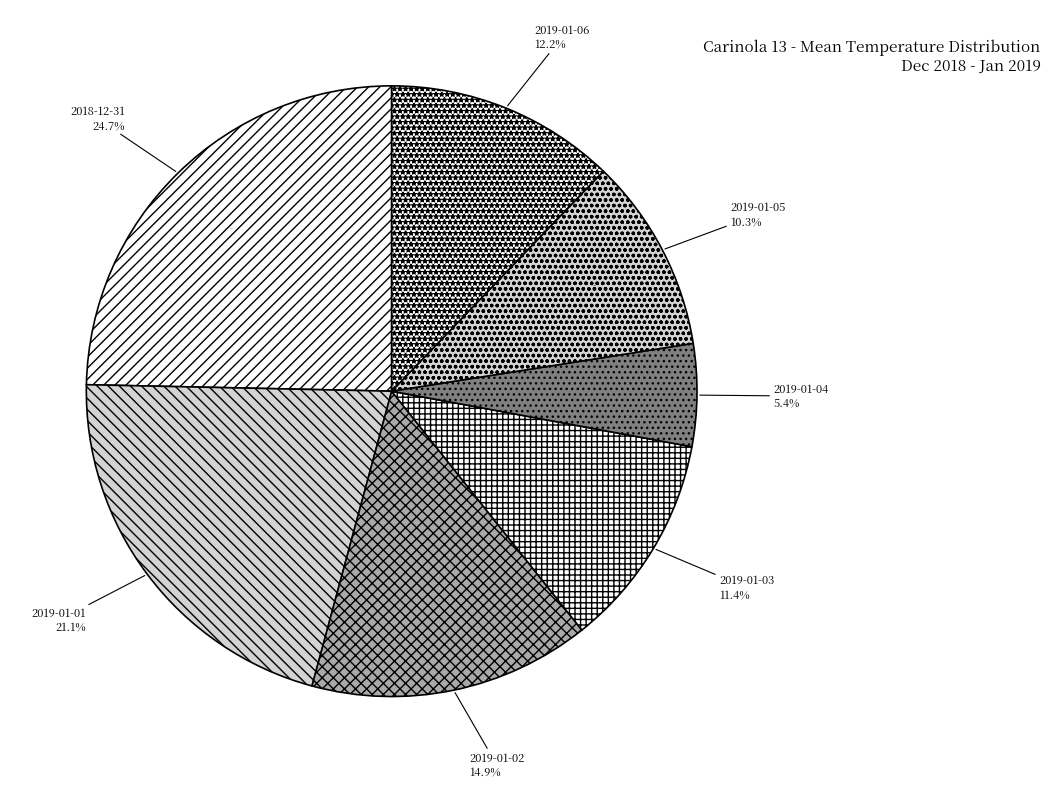

Is there any slice that represents more than half of the pie?

No